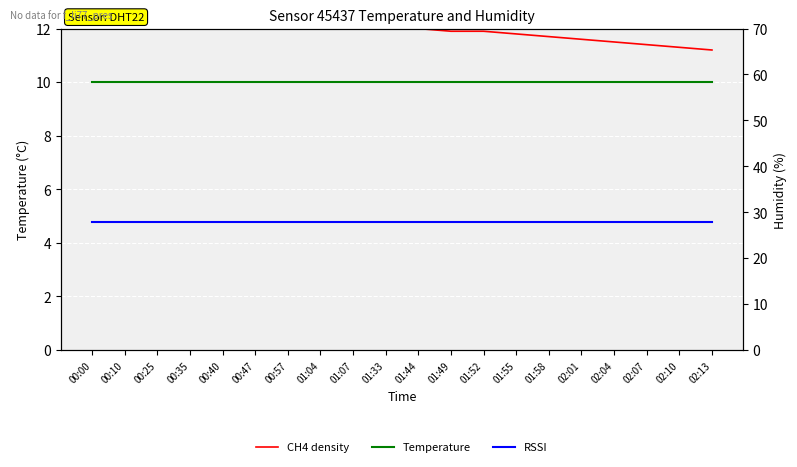

What is the spread (max minus min) of values at 00:57?

7.4